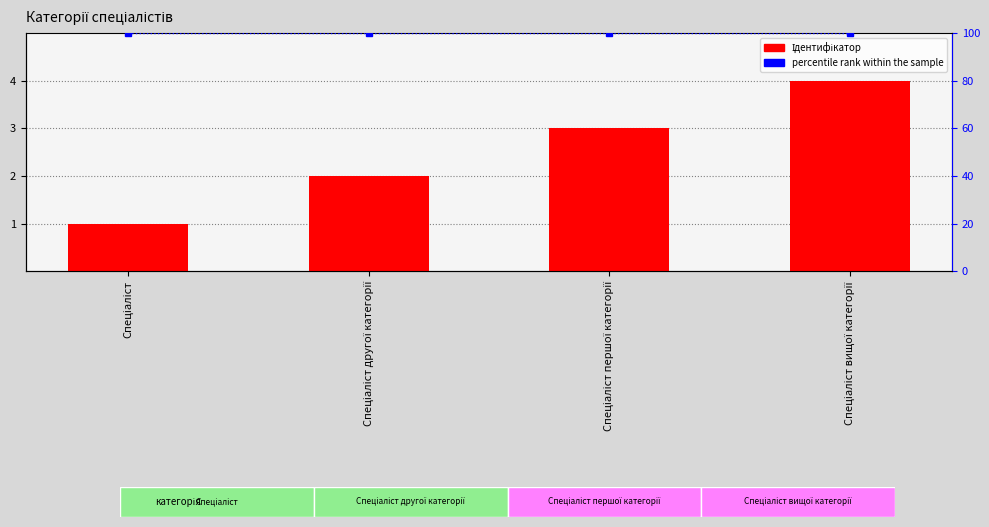

Rank the categories by Ідентифікатор value from lowest to highest.

Спеціаліст, Спеціаліст другої категорії, Спеціаліст першої категорії, Спеціаліст вищої категорії